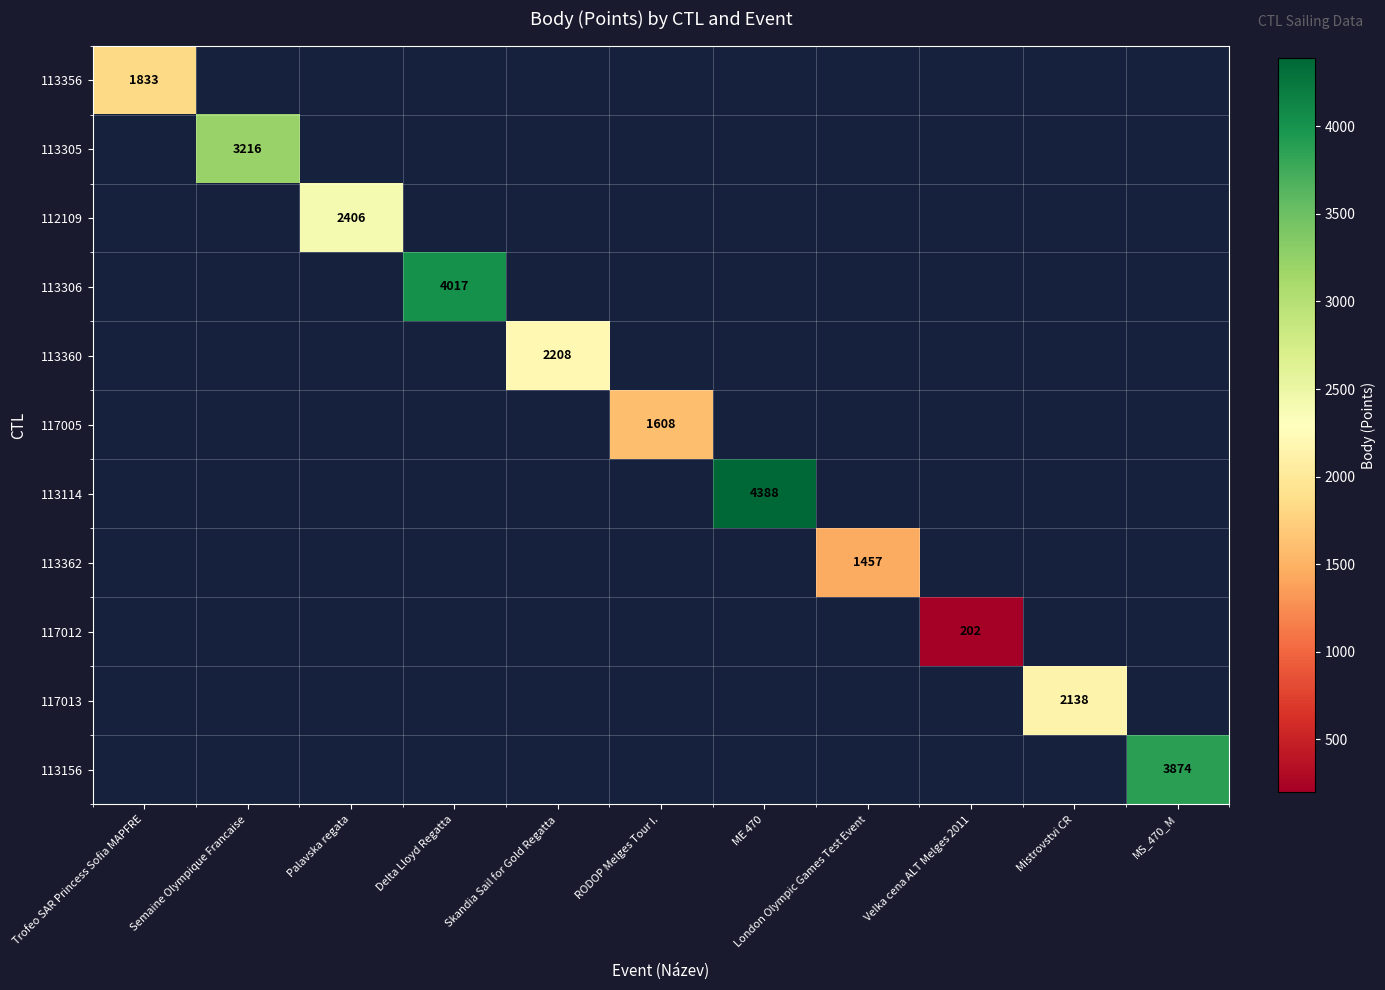

List the labels in order of 113356 value, smallest first.

Semaine Olympique Francaise, Palavska regata, Delta Lloyd Regatta, Skandia Sail for Gold Regatta, RODOP Melges Tour I., ME 470, London Olympic Games Test Event, Velka cena ALT Melges 2011, Mistrovstvi CR, MS_470_M, Trofeo SAR Princess Sofia MAPFRE